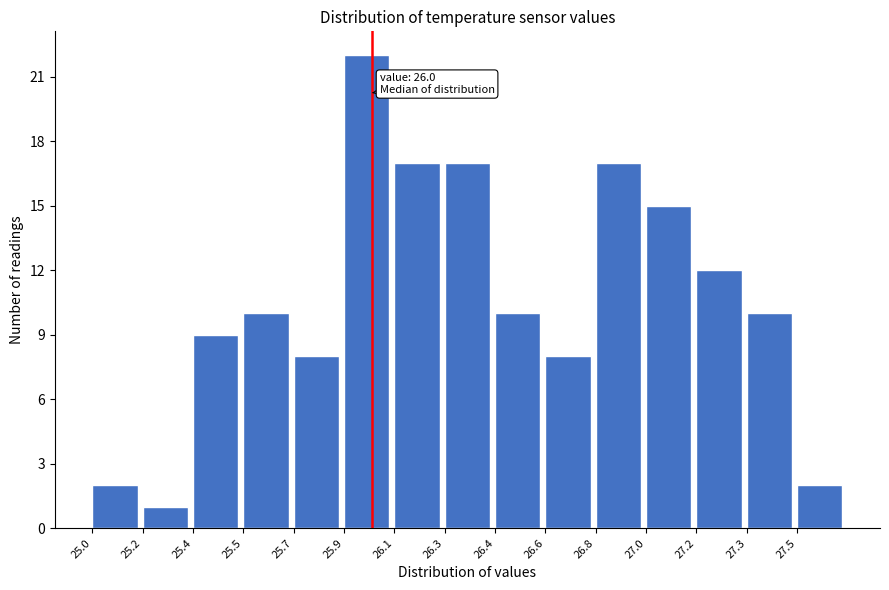

Reading left to right, list all the values displayed in this chart.

25.0=2	25.2=1	25.4=9	25.5=10	25.7=8	25.9=22	26.1=17	26.3=17	26.4=10	26.6=8	26.8=17	27.0=15	27.2=12	27.3=10	27.5=2